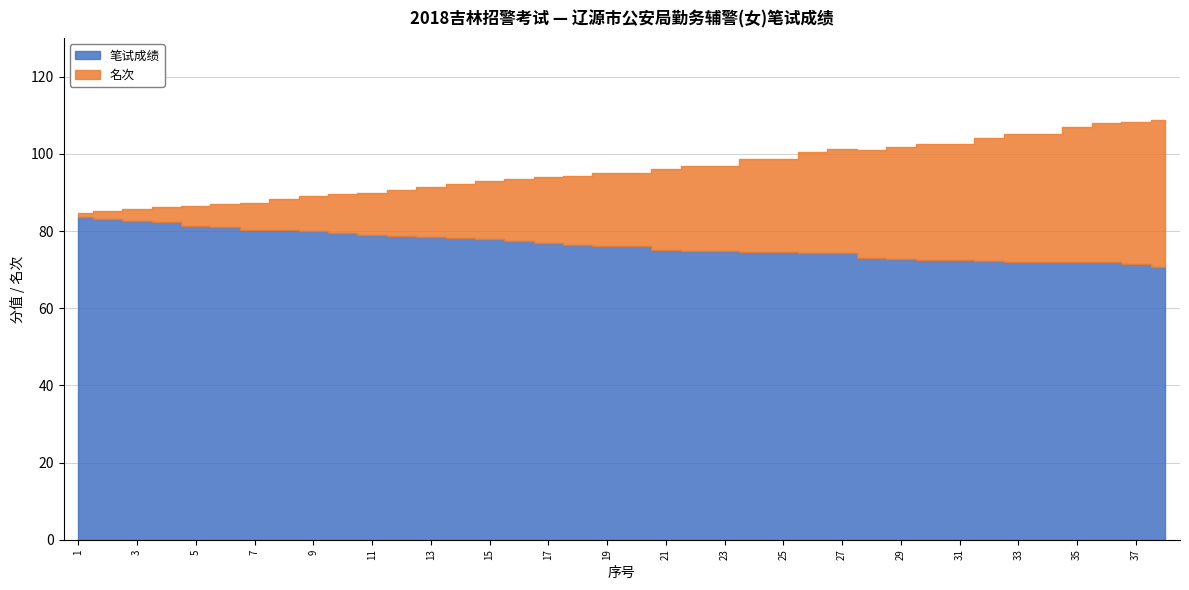

Which series has the largest total across all categories?

笔试成绩